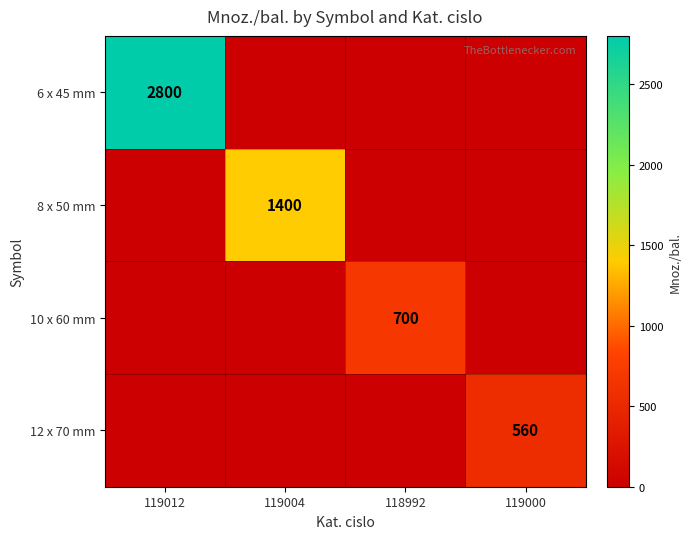

Which has a higher value, 119000 or 119012?

119012